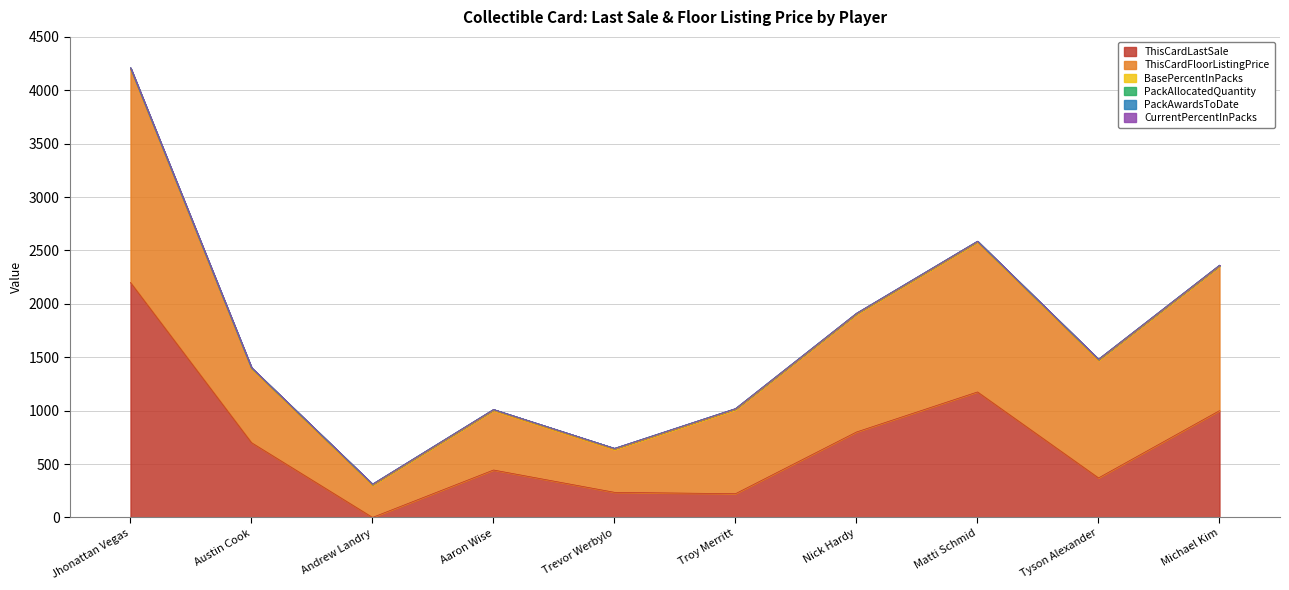

True or false: ThisCardFloorListingPrice and CurrentPercentInPacks intersect in this chart.

False